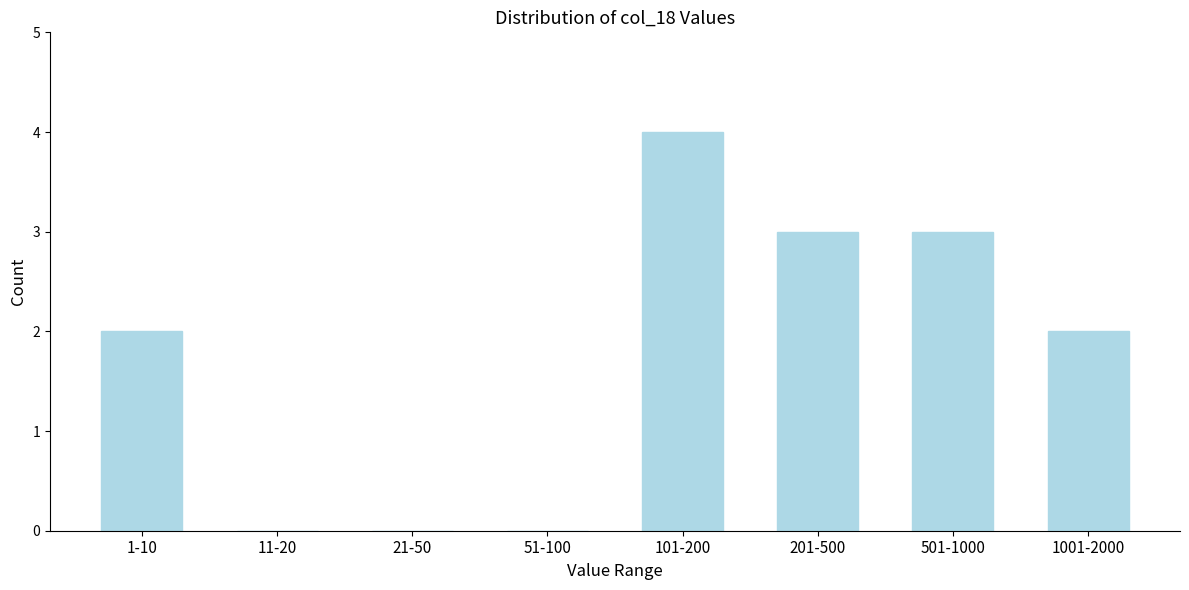

Reading left to right, transcribe all the data shown in this chart.

1-10=2	11-20=0	21-50=0	51-100=0	101-200=4	201-500=3	501-1000=3	1001-2000=2